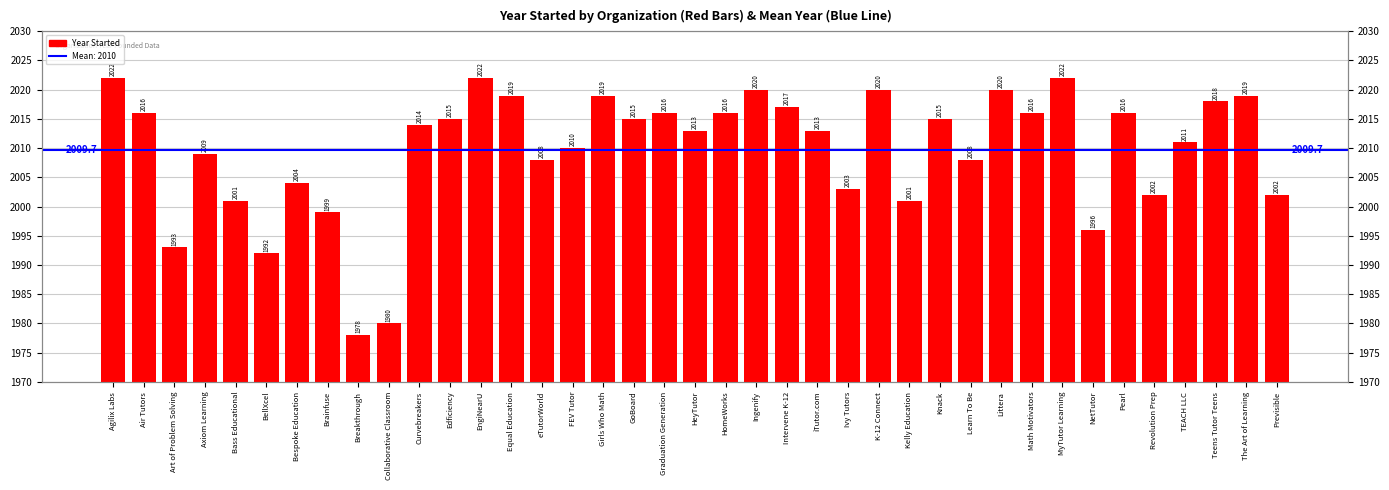

At which category does the chart reach its peak across all series?

Agilix Labs